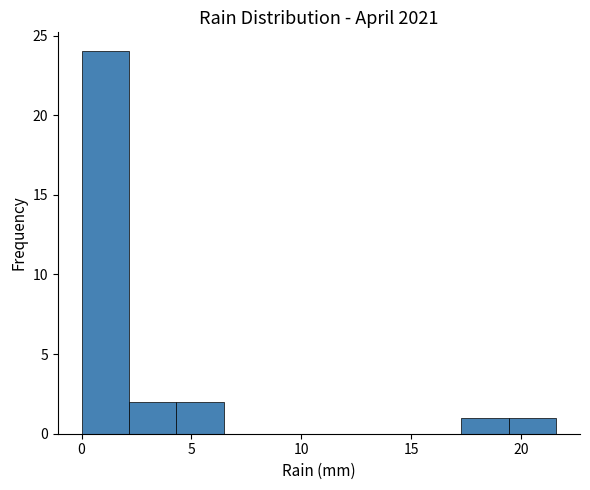

Reading left to right, list every bar in this chart as the range it spans on the x-axis followed by its height. Neither the bar edges nor the heights are printed on the chart, so give them approximately, as read against the axes.

0.0 to 2.0: 24
2.0 to 4.5: 2
4.5 to 6.5: 2
6.5 to 8.5: 0
8.5 to 11.0: 0
11.0 to 13.0: 0
13.0 to 15.0: 0
15.0 to 17.5: 0
17.5 to 19.5: 1
19.5 to 21.5: 1